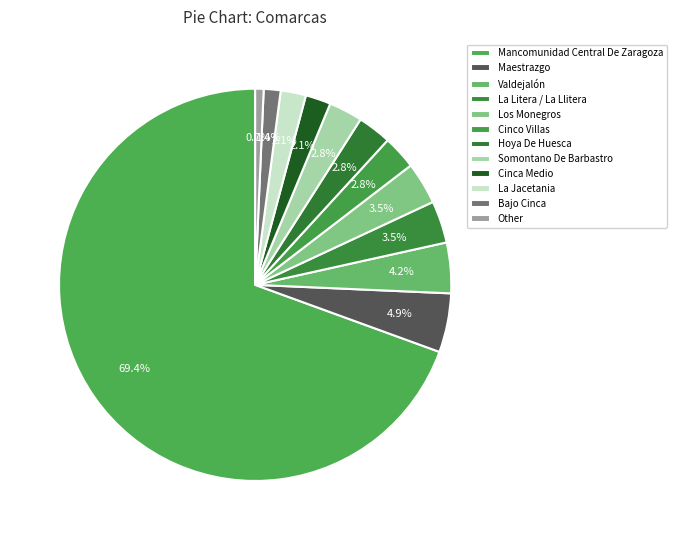

How much of the chart is everything except Cinco Villas?

97.2%